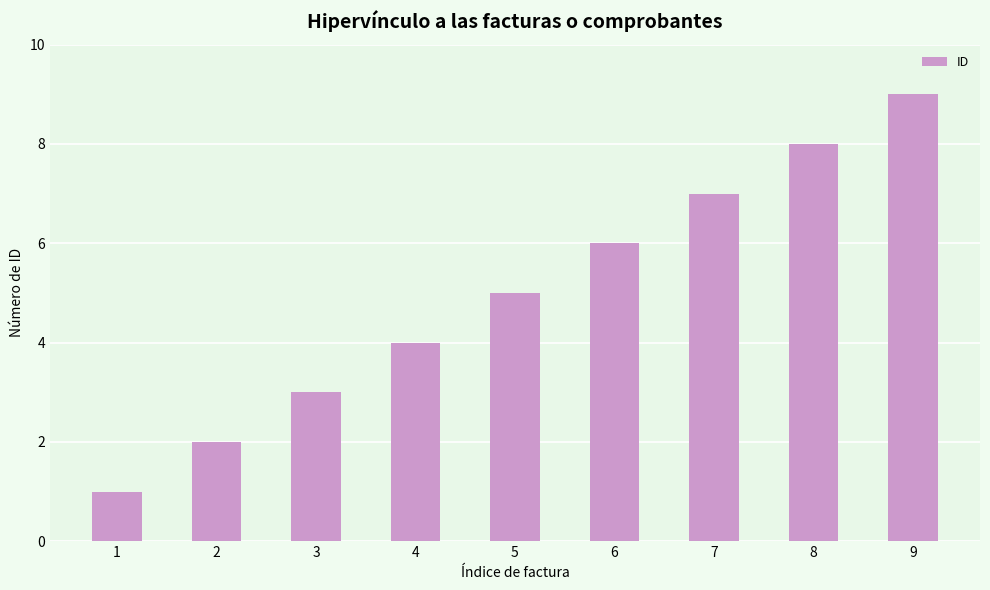

What is the difference between the second highest and minimum values?

7